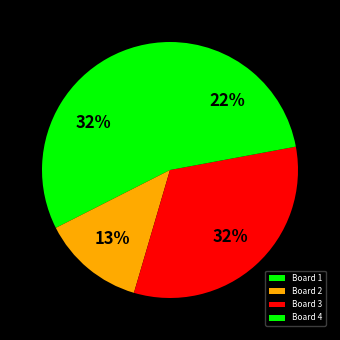

Does Board 2 account for over 50% of the chart?

No